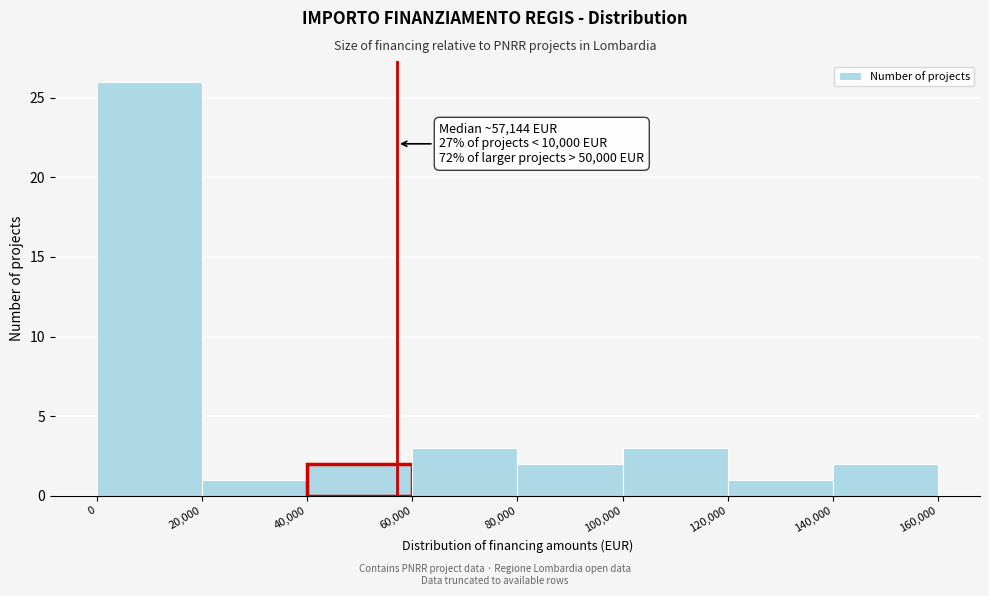

Over which range of the x-axis is the bar tallest?

0 to 20,000